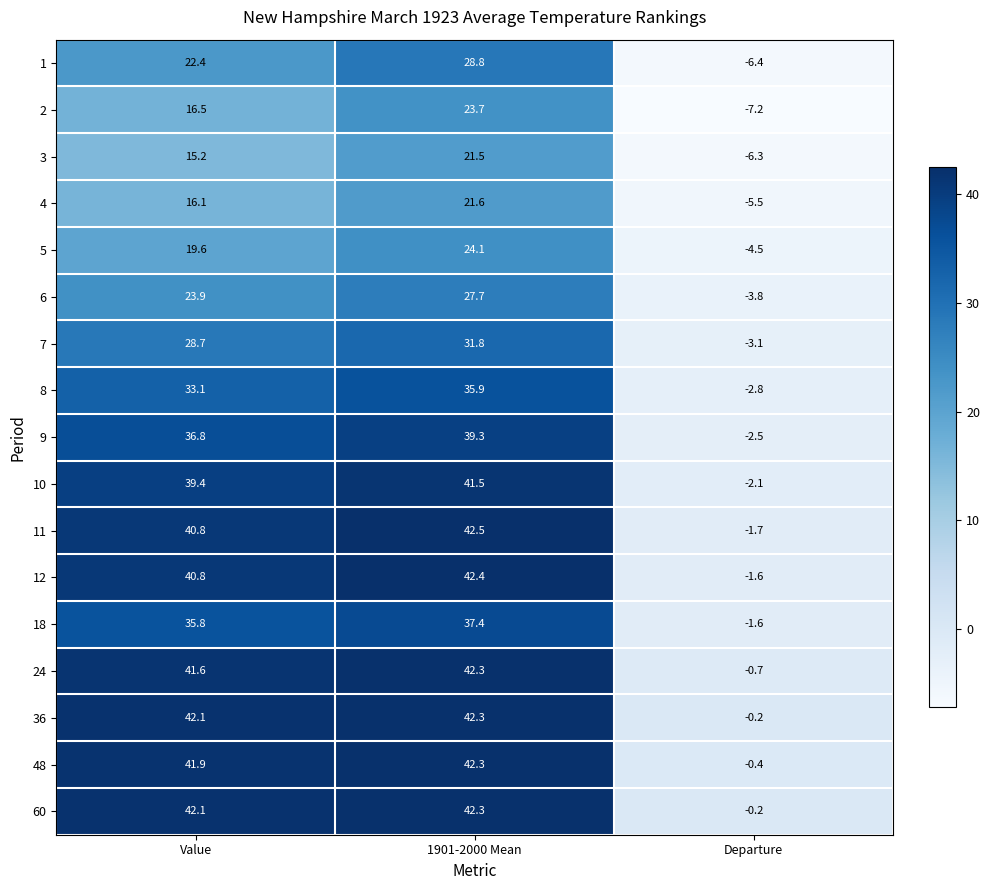

The 8 series shows -0.6 at Departure. True or false?

False